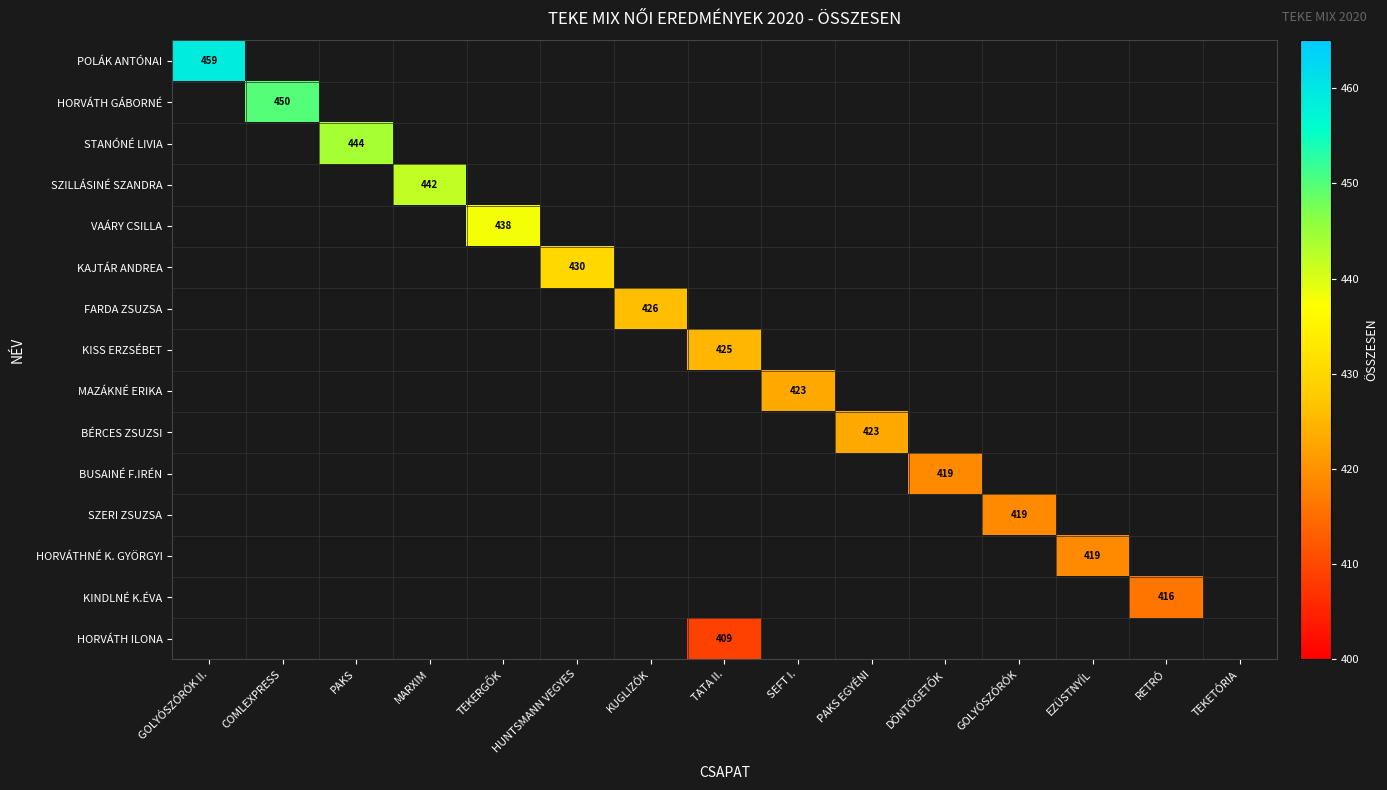

Is it true that KAJTÁR ANDREA equals 222 at HUNTSMANN VEGYES?

False